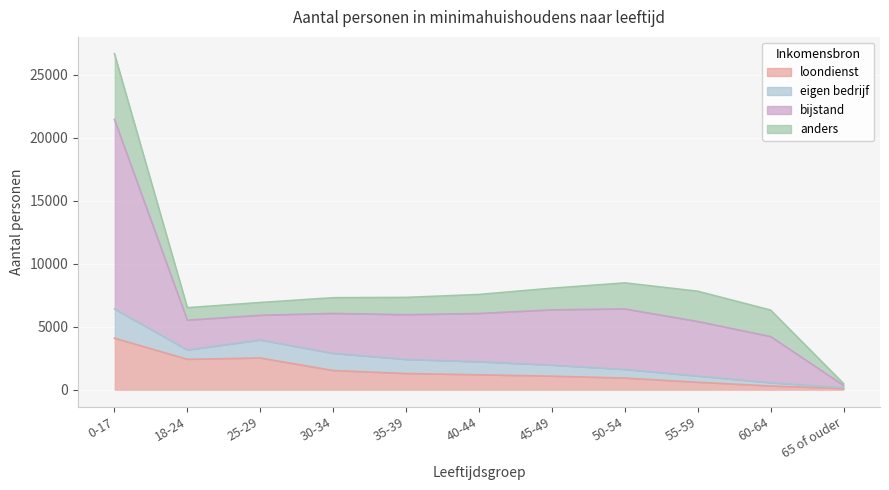

Where does the loondienst series first go above 1193?

0-17